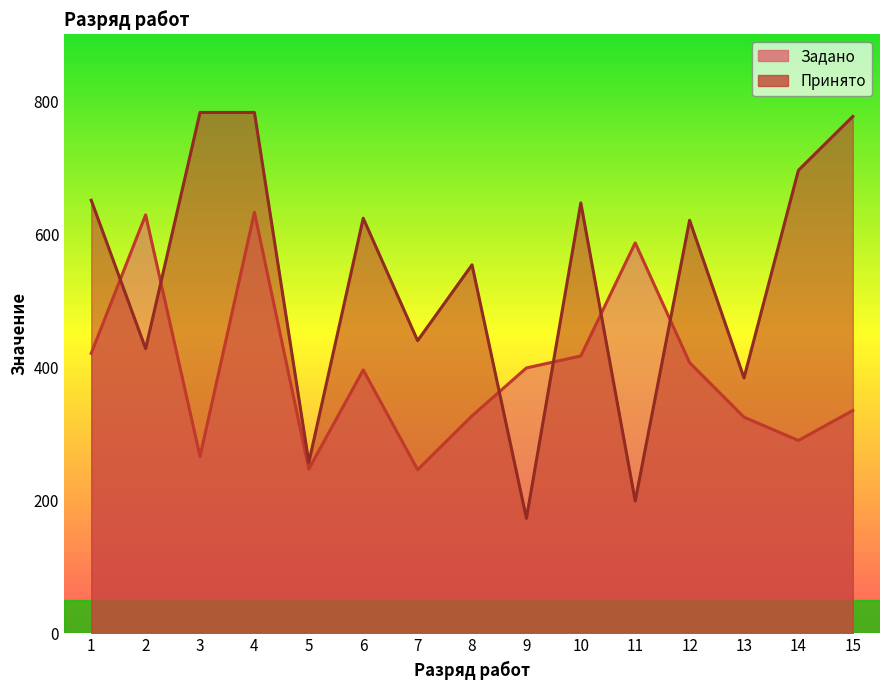

How many lines are shown in the chart?

2